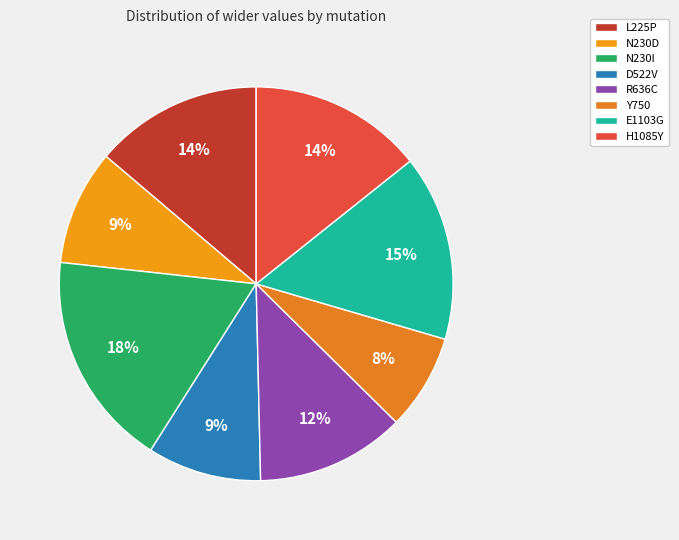

True or false: H1085Y accounts for 14% of the total.

True